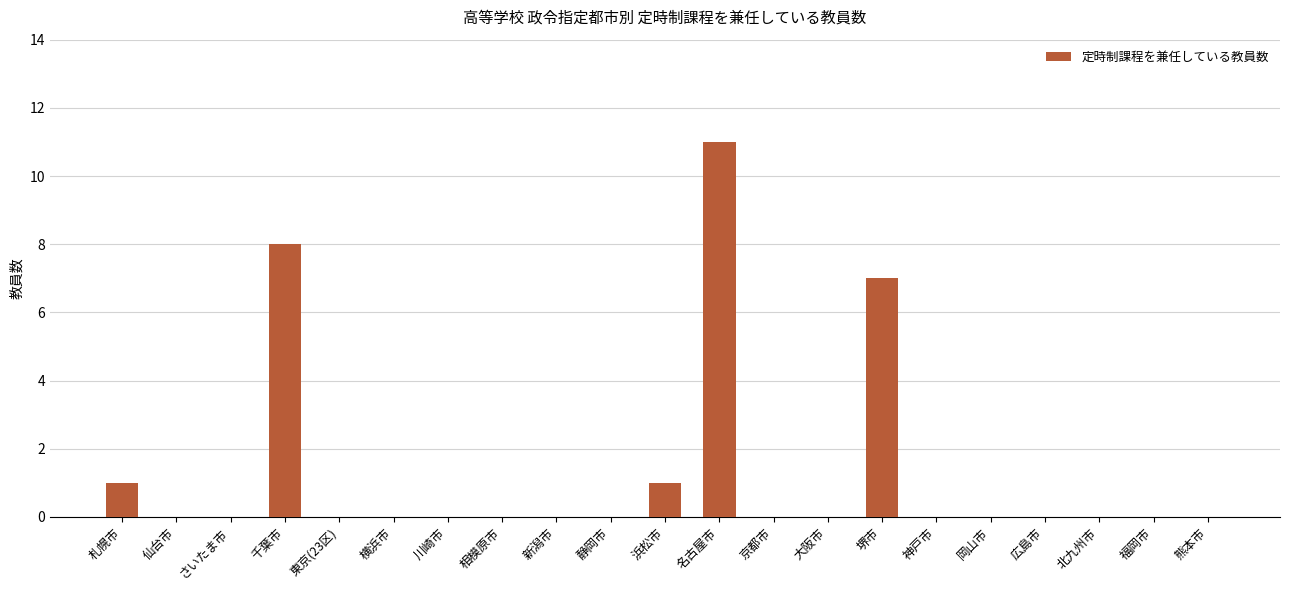

Is it true that the value at 広島市 is 4?

False